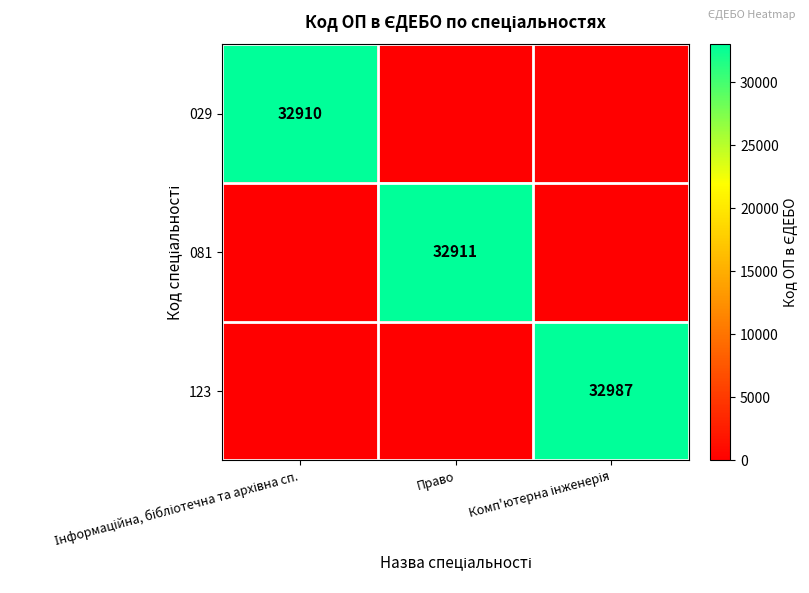

What is the highest value of the 029 series?

32910